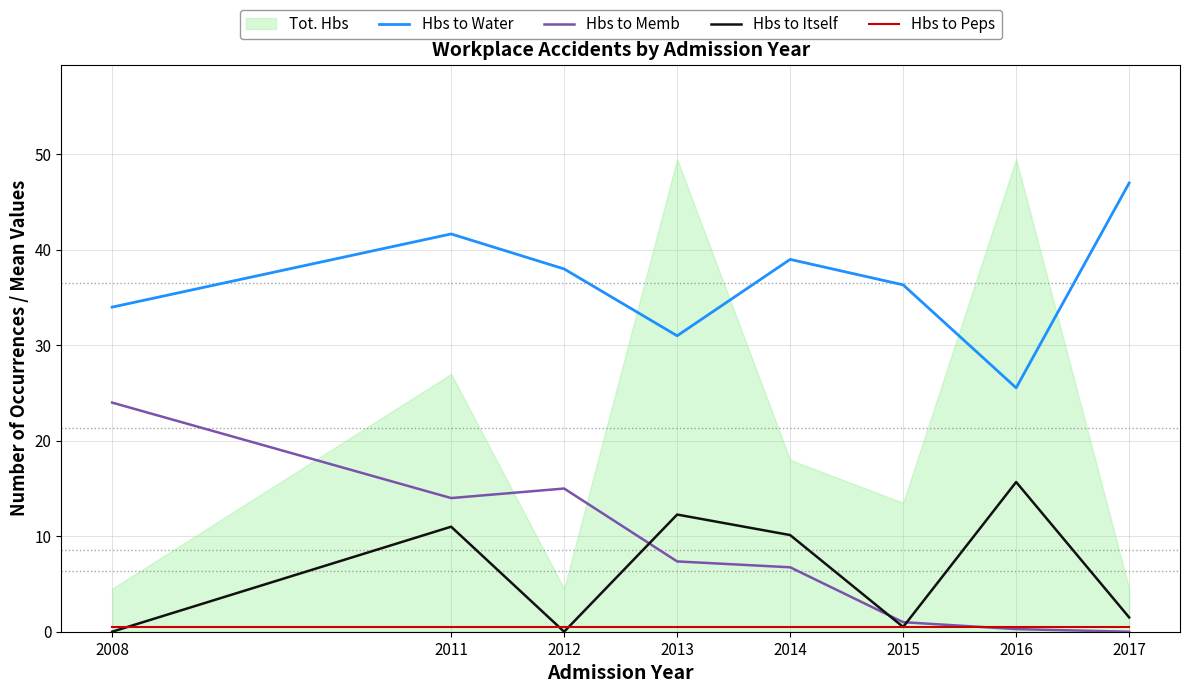

Is it true that Hbs to Water equals 38.0 at 2012?

True